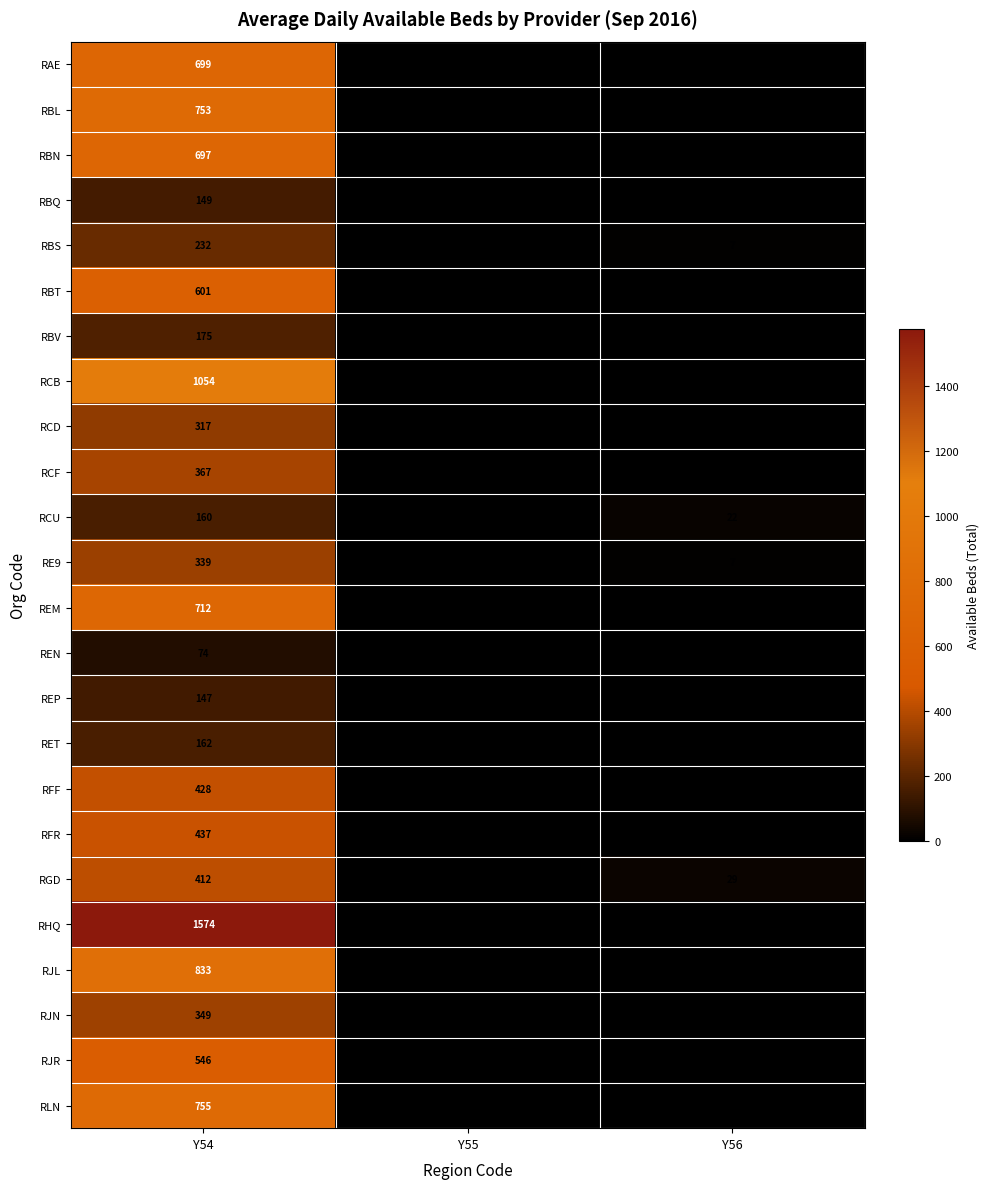

What is the total value across all series at Y54?

11972